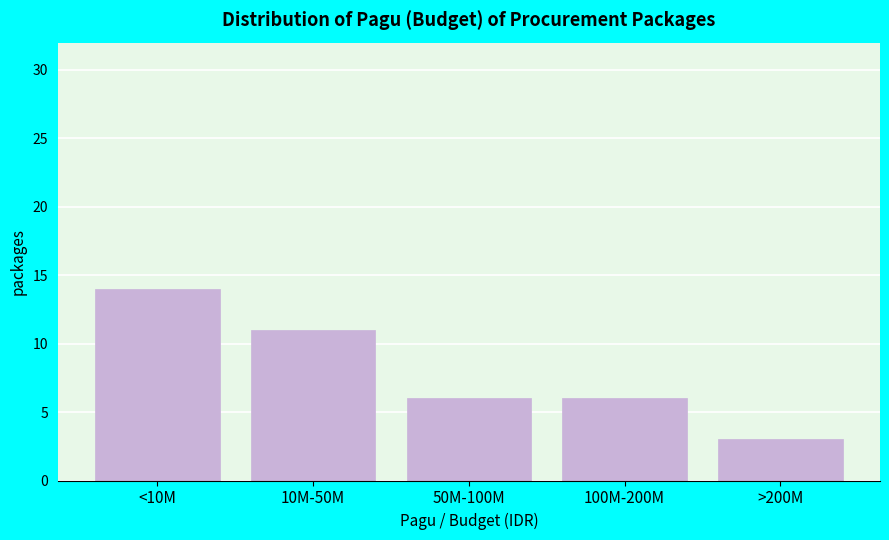

Reading right to left, transcribe all the data shown in this chart.

3	6	6	11	14